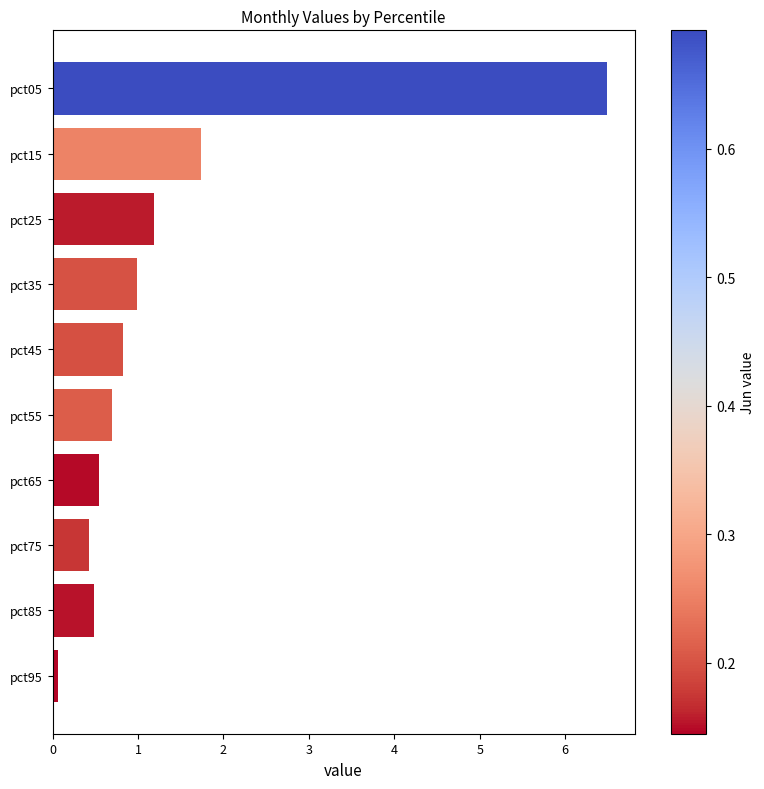

Count the number of data series in this chart.

1